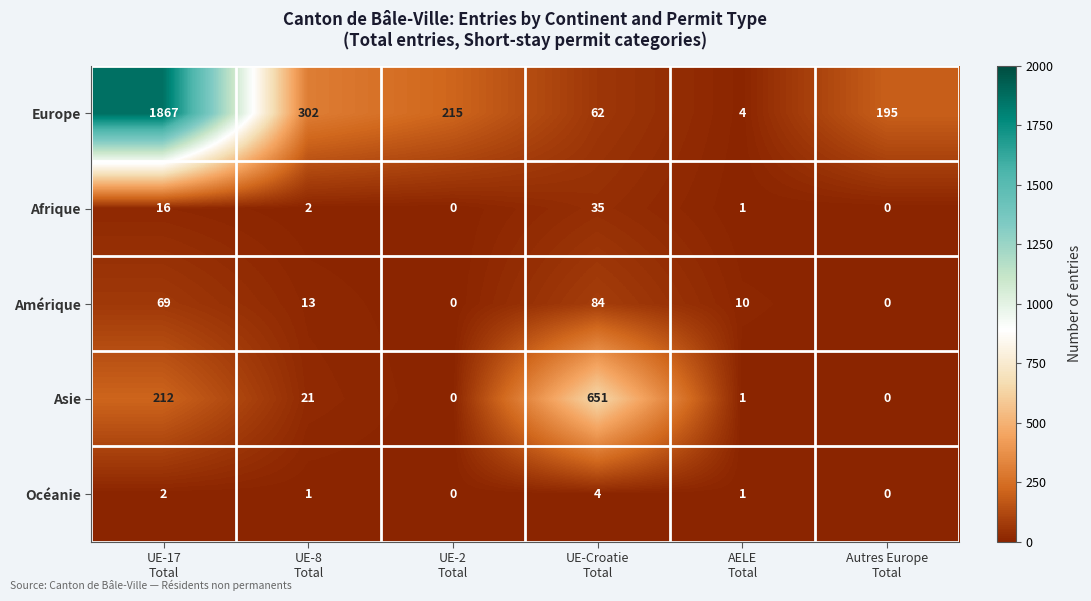

At how many categories does at least one series exceed 312?

2